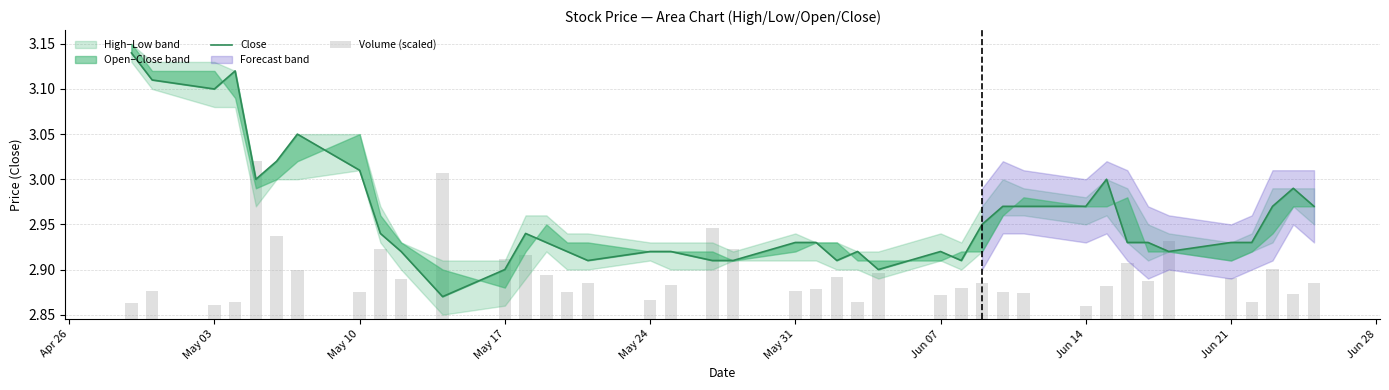

The value of Close at 39 is 1.3. True or false?

False